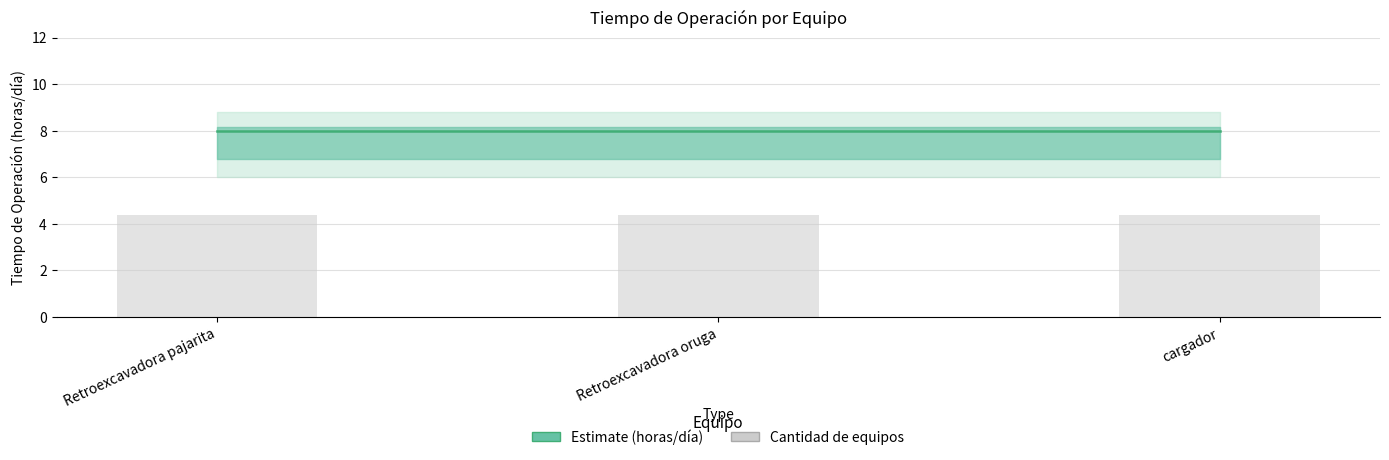

Which category has the lowest value in the Cantidad de equipos (base) series?

Retroexcavadora pajarita